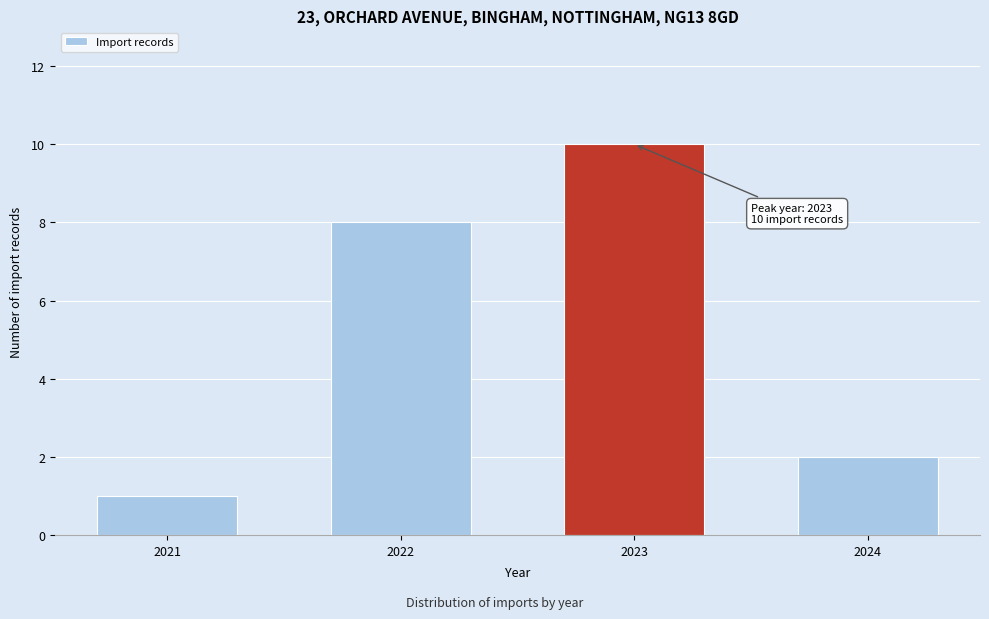

Reading right to left, list all the values displayed in this chart.

2	10	8	1